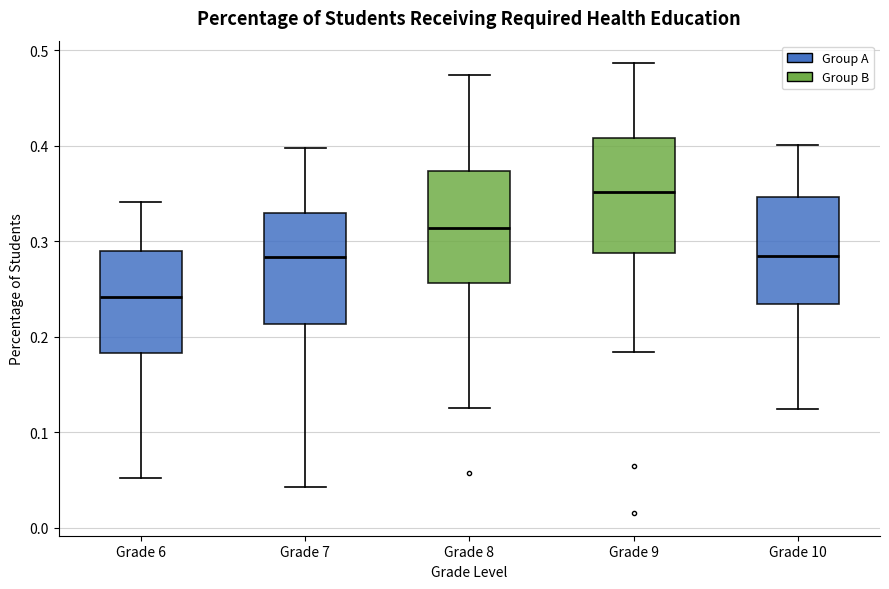

Reading left to right, transcribe this box plot: for each box, give where its median line is, the range the box spans, and where its two whiskers end, as read against the y-axis. The values are not printed on the chart, so give them approximately, as read against the axis.

Grade 6: median 0.24, box 0.18 to 0.29, whiskers 0.05 to 0.34
Grade 7: median 0.28, box 0.21 to 0.33, whiskers 0.04 to 0.40
Grade 8: median 0.31, box 0.26 to 0.37, whiskers 0.13 to 0.47
Grade 9: median 0.35, box 0.29 to 0.41, whiskers 0.18 to 0.49
Grade 10: median 0.28, box 0.23 to 0.35, whiskers 0.12 to 0.40